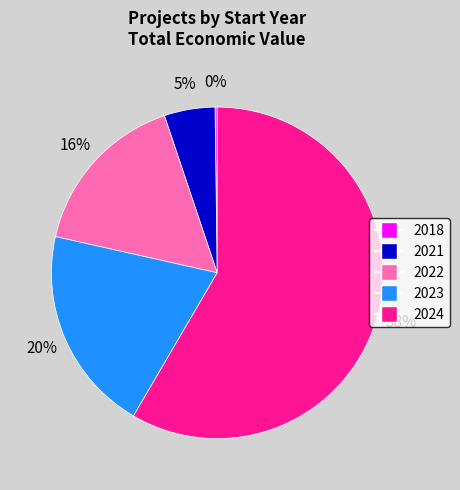

Is there a majority slice in this chart?

Yes